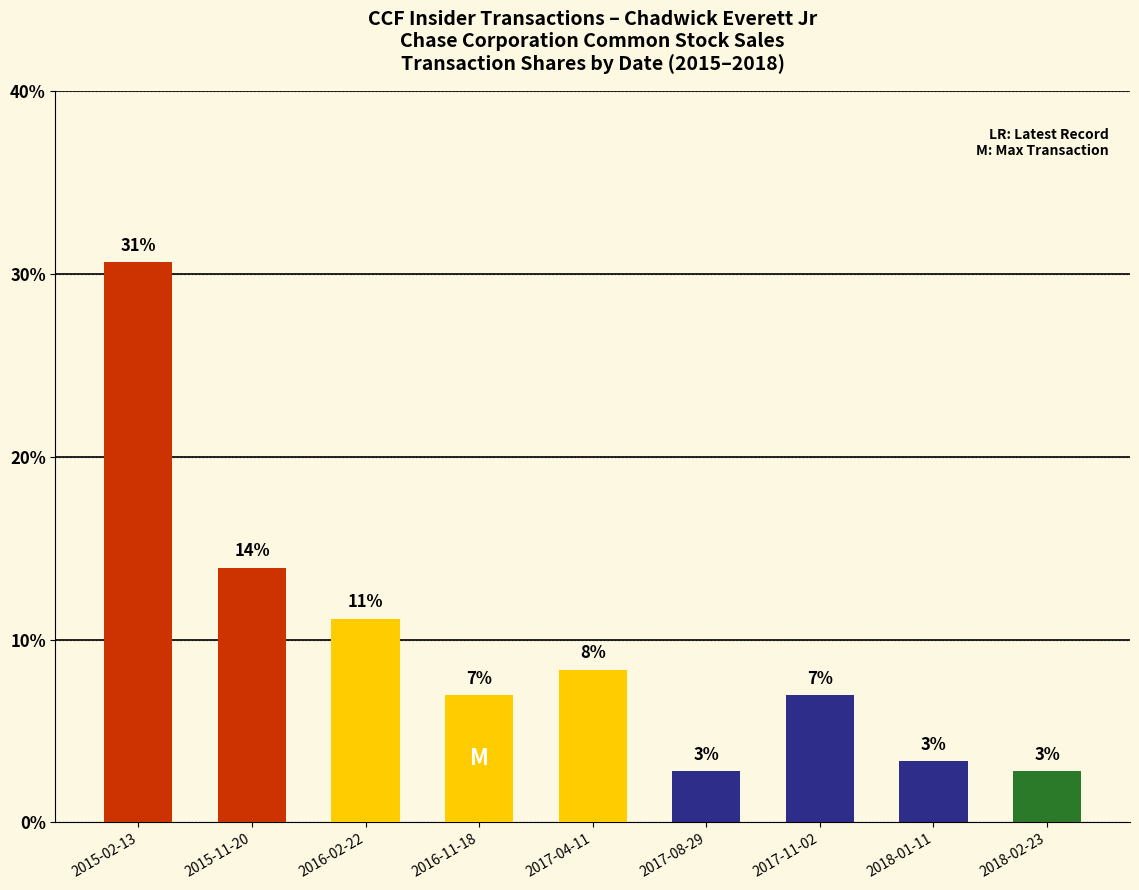

How many bars are there in total?

9